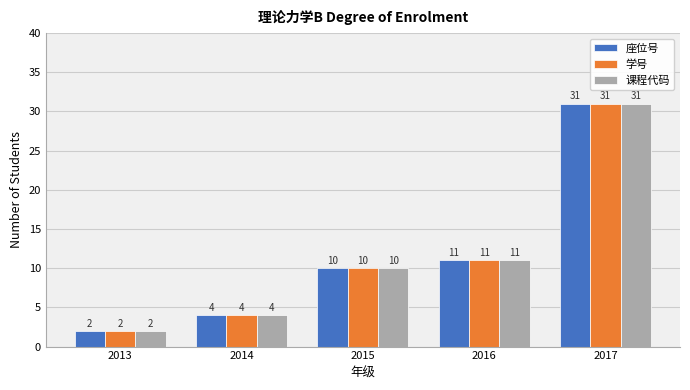

What is the total value across all series at 2013?

6